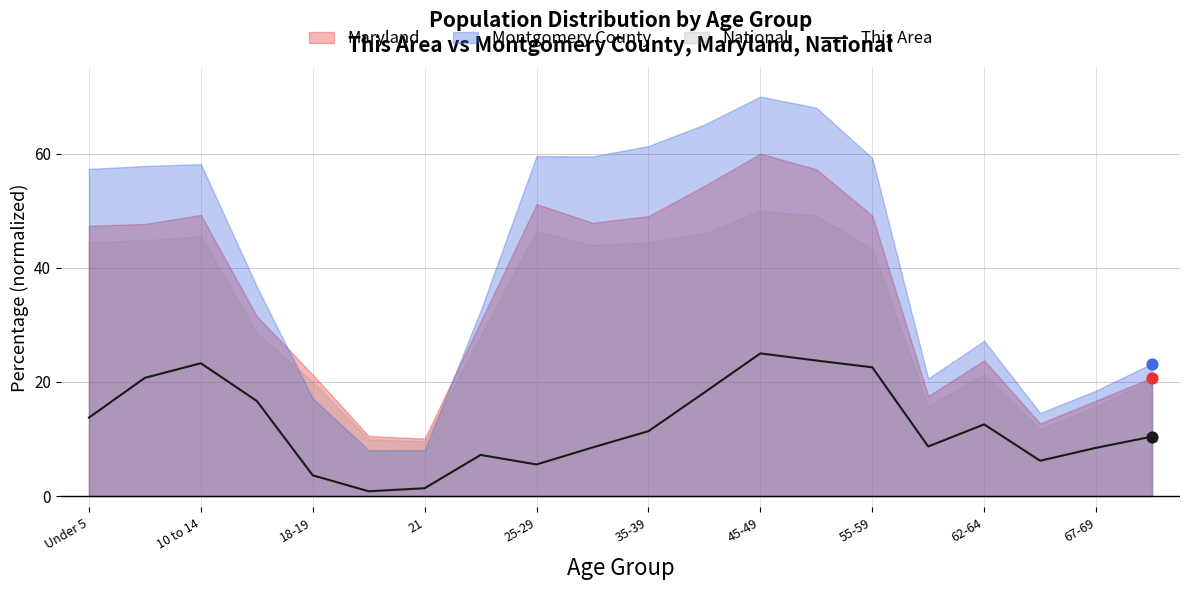

The This Area series shows 3.7 at 35-39. True or false?

False